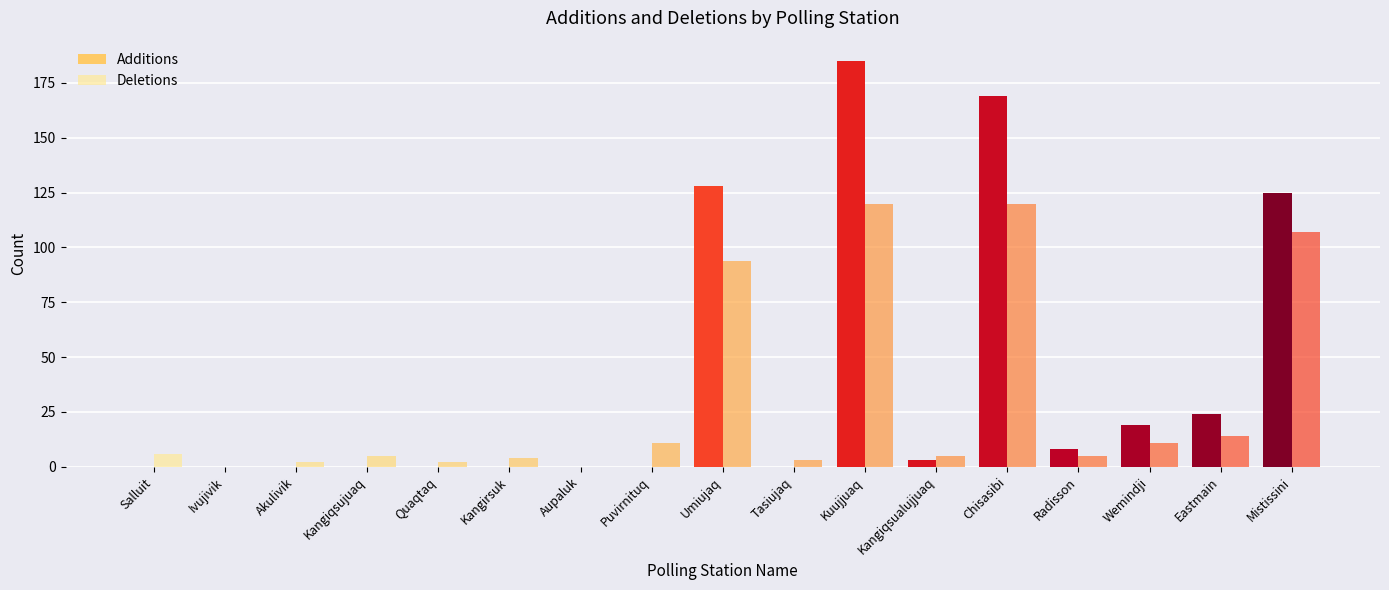

Is the value of Deletions at Ivujivik greater than the value of Additions at Eastmain?

No